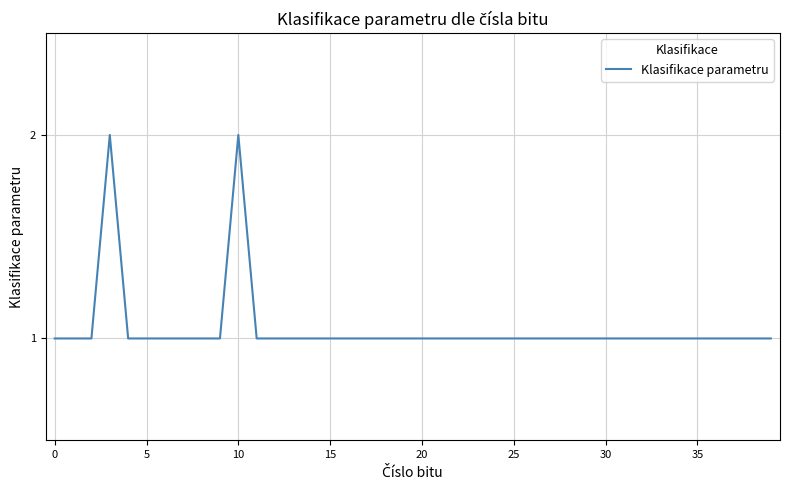

What is the smallest value displayed?

1